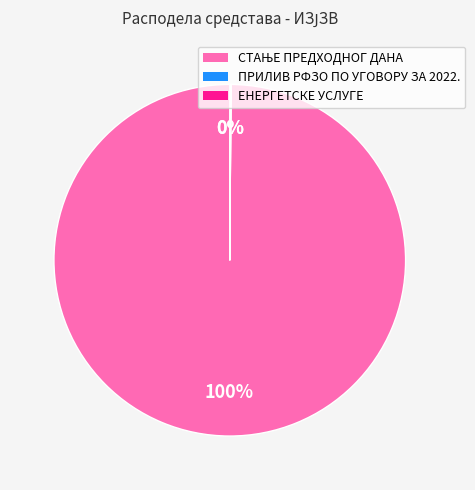

To the nearest percent, what is the difference between the largest and smallest slice percentages?

100%